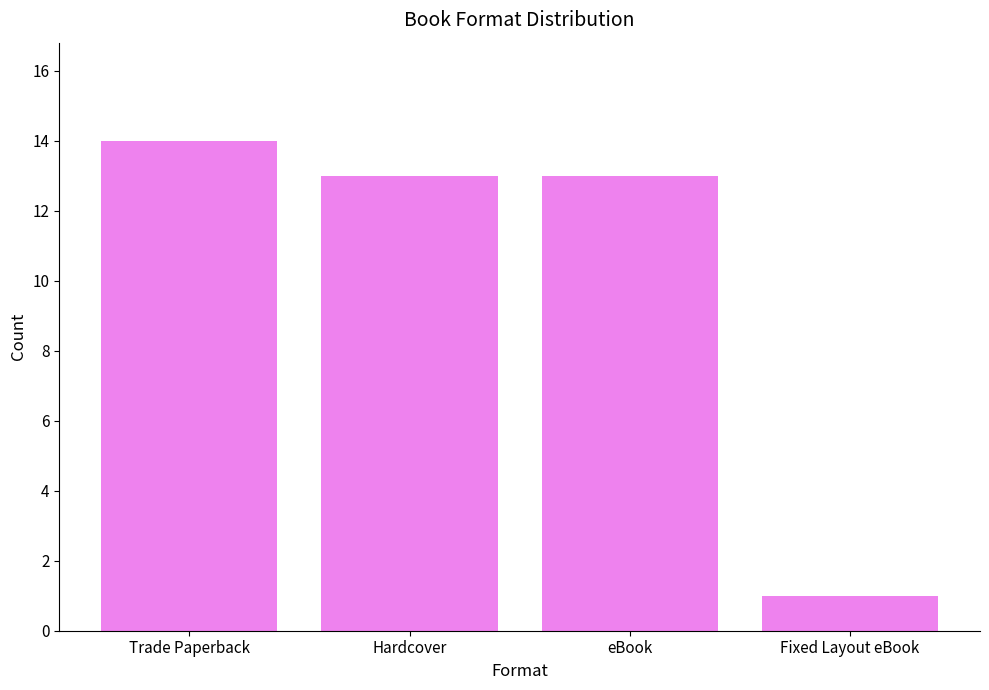

How many series are shown in this chart?

1